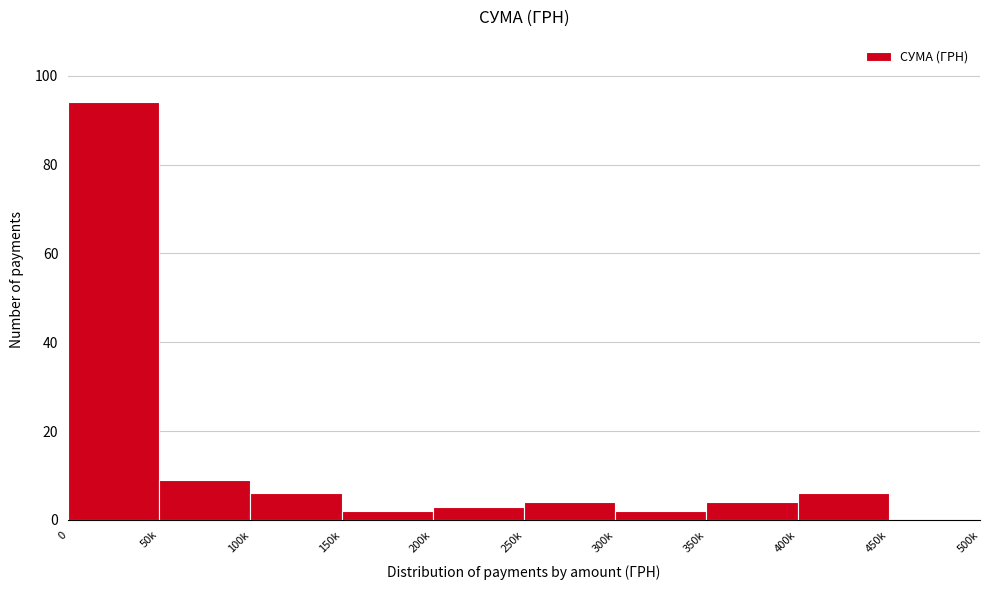

Reading left to right, transcribe all the data shown in this chart.

0=94	50k=9	100k=6	150k=2	200k=3	250k=4	300k=2	350k=4	400k=6	450k=0